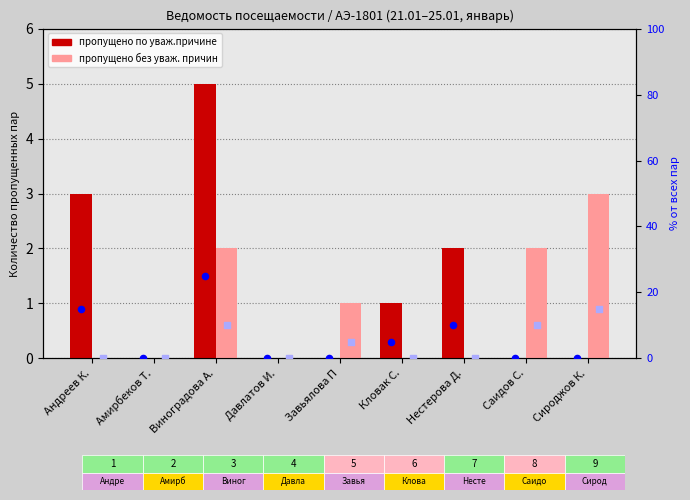

What is the total value across all series at Кловак С.?

6